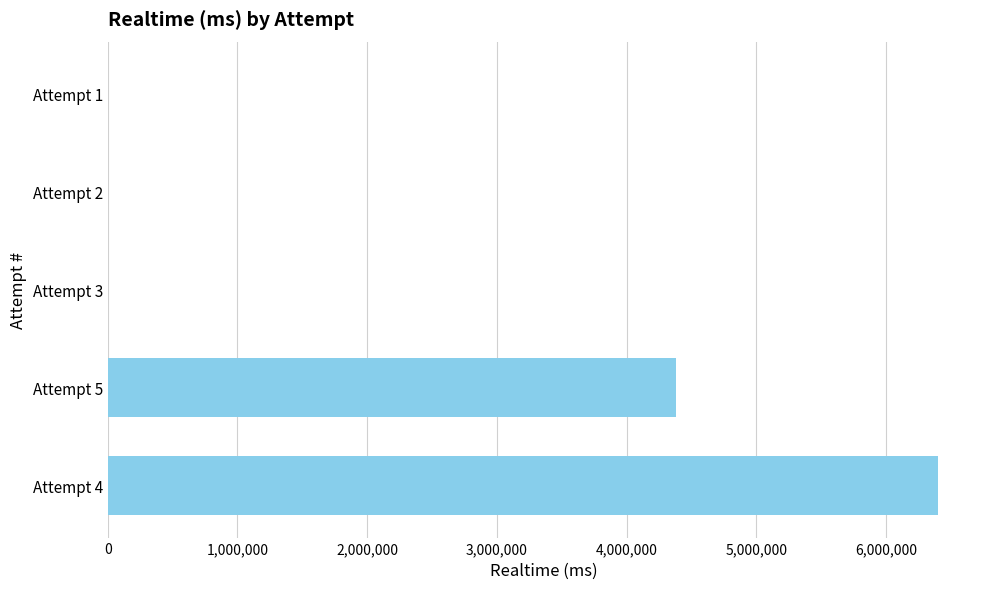

The value at Attempt 2 is 4203232. True or false?

False